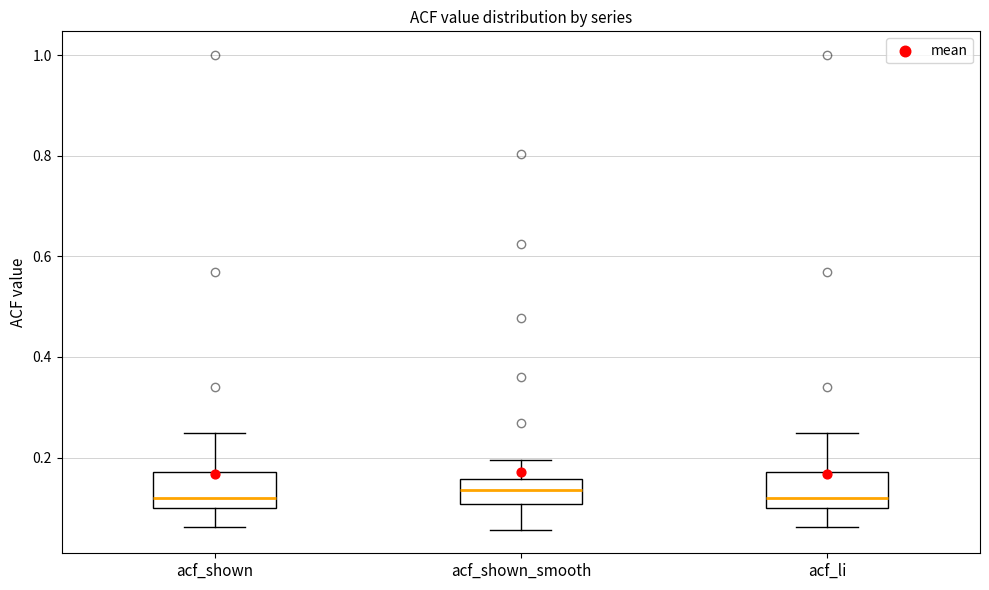

Reading left to right, transcribe this box plot: for each box, give where its median line is, the range the box spans, and where its two whiskers end, as read against the y-axis. The values are not printed on the chart, so give them approximately, as read against the axis.

acf_shown: median 0.12, box 0.10 to 0.18, whiskers 0.06 to 0.24
acf_shown_smooth: median 0.14, box 0.10 to 0.16, whiskers 0.06 to 0.20
acf_li: median 0.12, box 0.10 to 0.18, whiskers 0.06 to 0.24